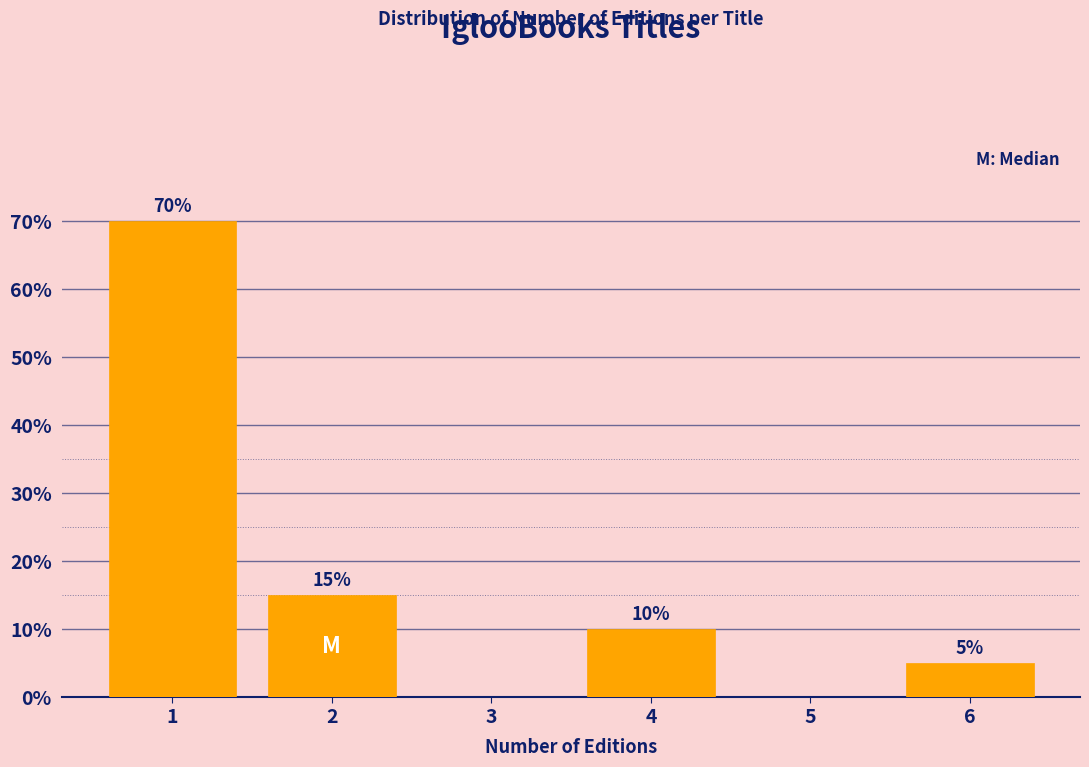

Reading left to right, transcribe all the data shown in this chart.

1=70	2=15	3=0	4=10	5=0	6=5